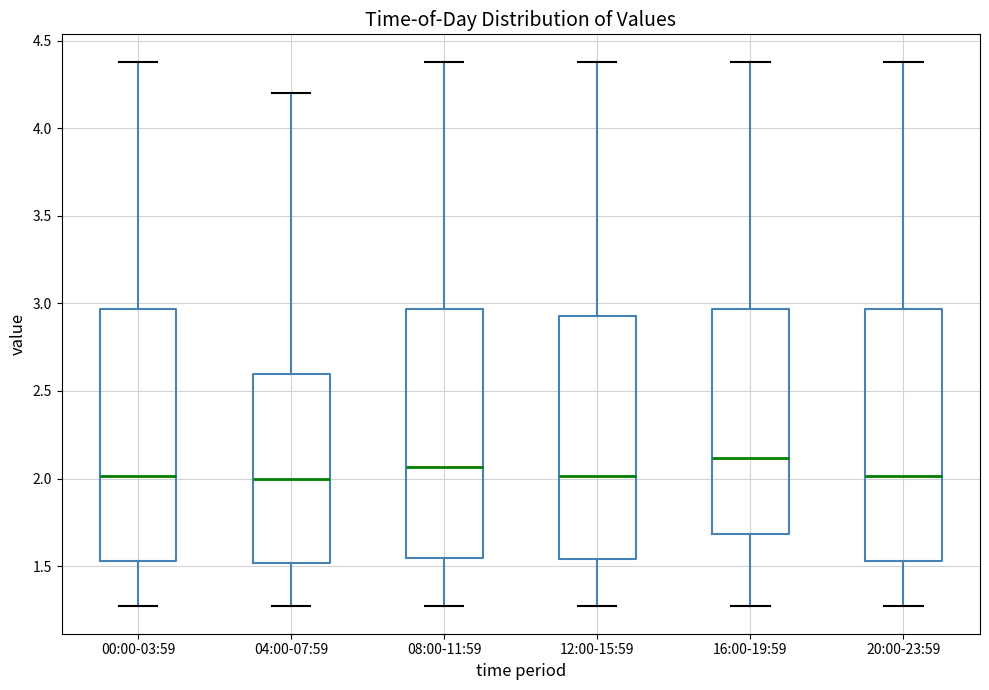

Reading left to right, transcribe this box plot: for each box, give where its median line is, the range the box spans, and where its two whiskers end, as read against the y-axis. The values are not printed on the chart, so give them approximately, as read against the axis.

00:00-03:59: median 2.00, box 1.55 to 2.95, whiskers 1.25 to 4.40
04:00-07:59: median 2.00, box 1.50 to 2.60, whiskers 1.25 to 4.20
08:00-11:59: median 2.05, box 1.55 to 2.95, whiskers 1.25 to 4.40
12:00-15:59: median 2.00, box 1.55 to 2.95, whiskers 1.25 to 4.40
16:00-19:59: median 2.10, box 1.70 to 2.95, whiskers 1.25 to 4.40
20:00-23:59: median 2.00, box 1.55 to 2.95, whiskers 1.25 to 4.40